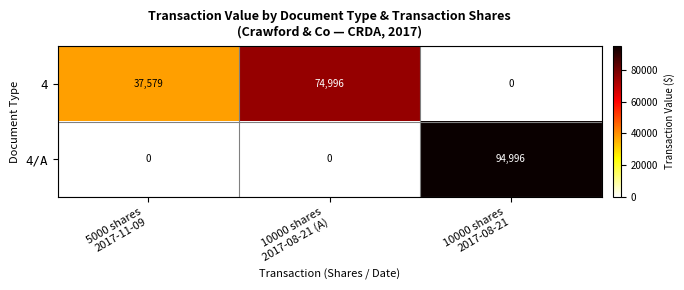

What is the difference between the second highest and minimum values in the 4 series?

37579